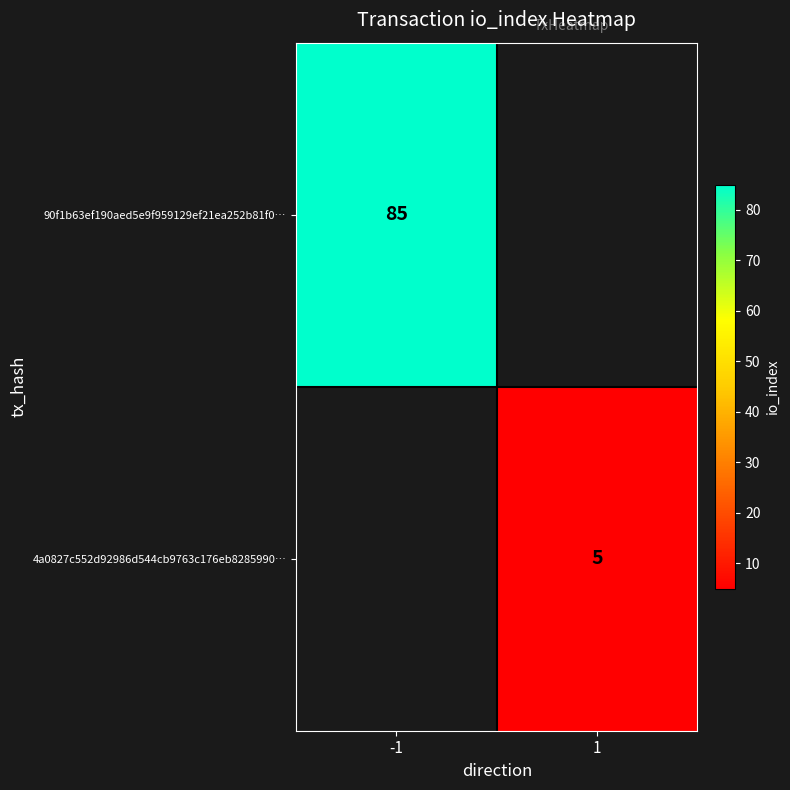

Is it true that 90f1b63ef190aed5e9f959129ef21ea252b81f0… equals 114 at -1?

False